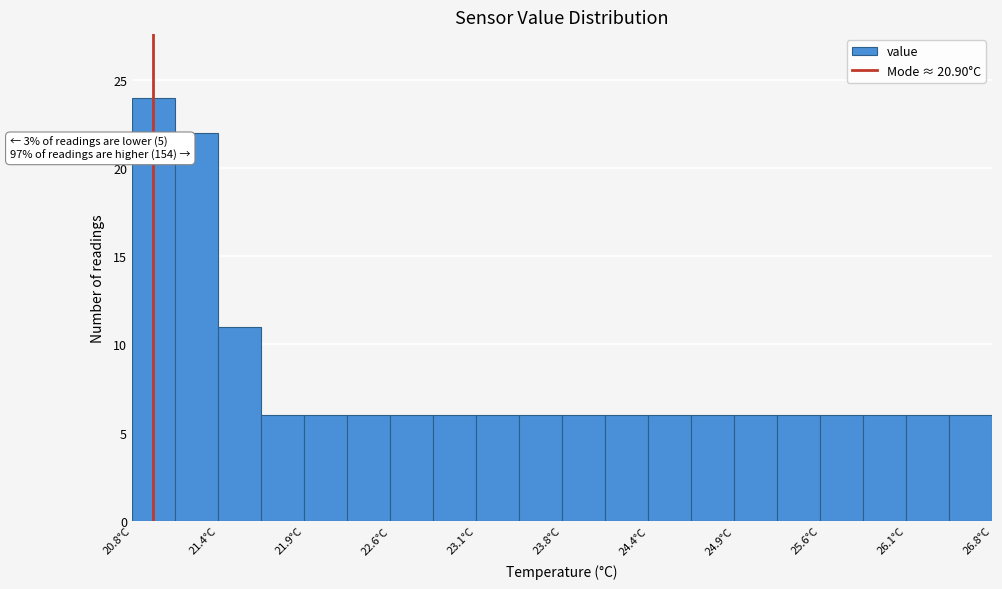

Read against the x-axis, roughly where is the centre of the tallest bar?

20.9